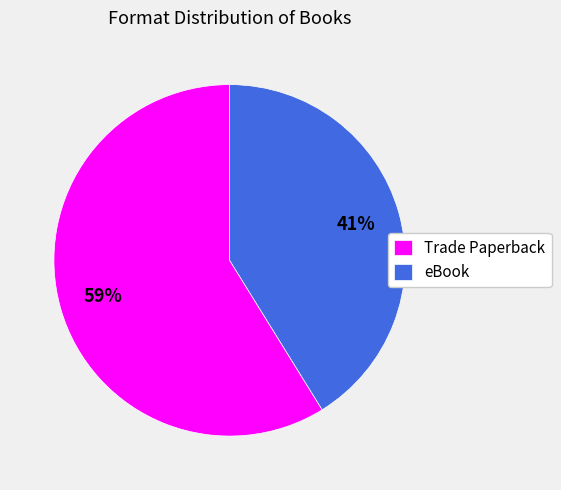

To the nearest percent, what is the difference between the largest and smallest slice percentages?

18%